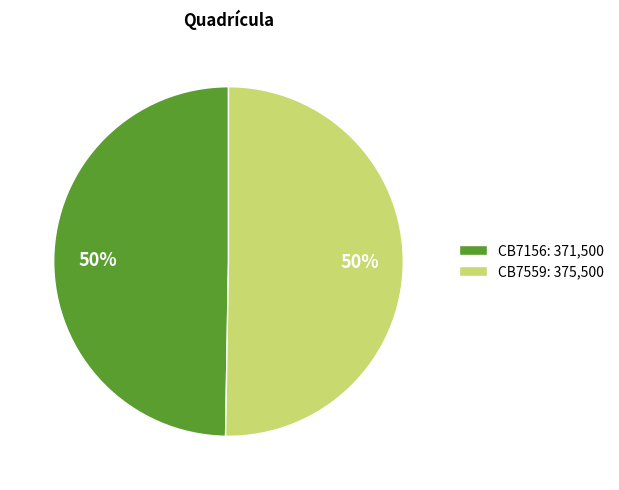

Approximately how many times larger is the value at CB7156: 371,500 compared to CB7559: 375,500?

1.0